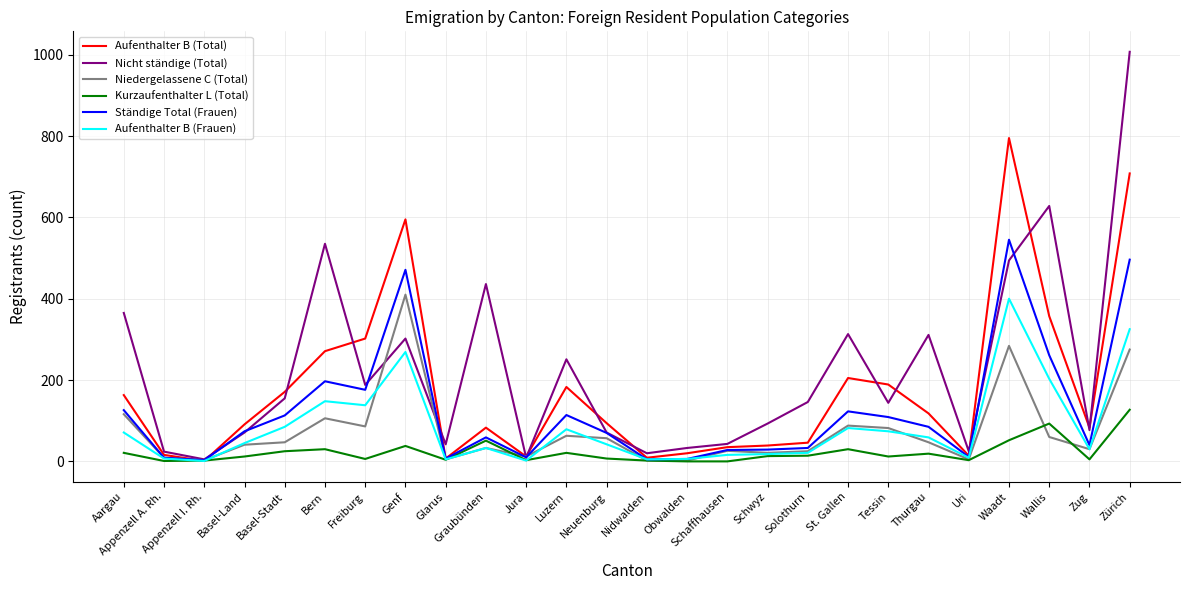

Which series has the widest spread of values?

Nicht ständige (Total)